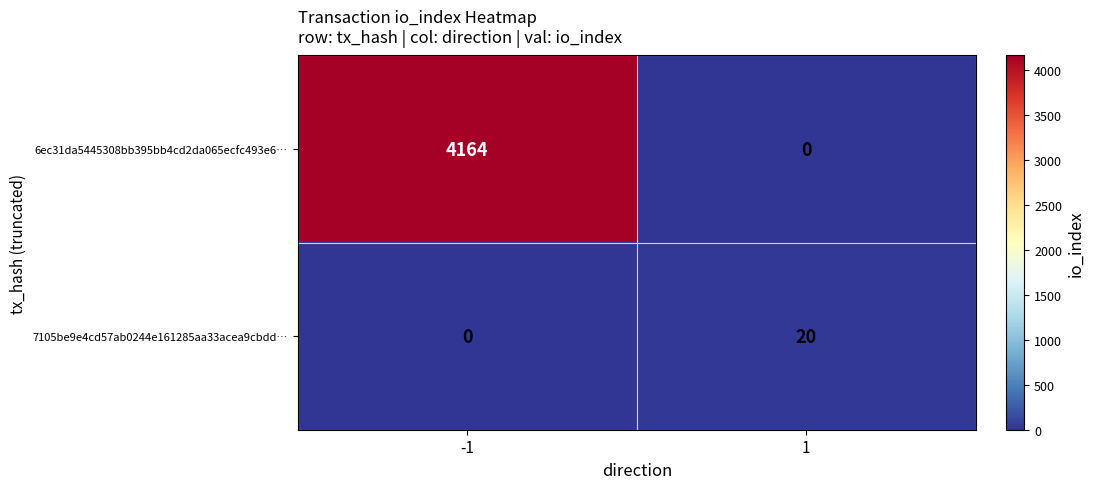

Rank the series at -1 from highest to lowest value.

6ec31da5445308bb395bb4cd2da065ecfc493e6…, 7105be9e4cd57ab0244e161285aa33acea9cbdd…